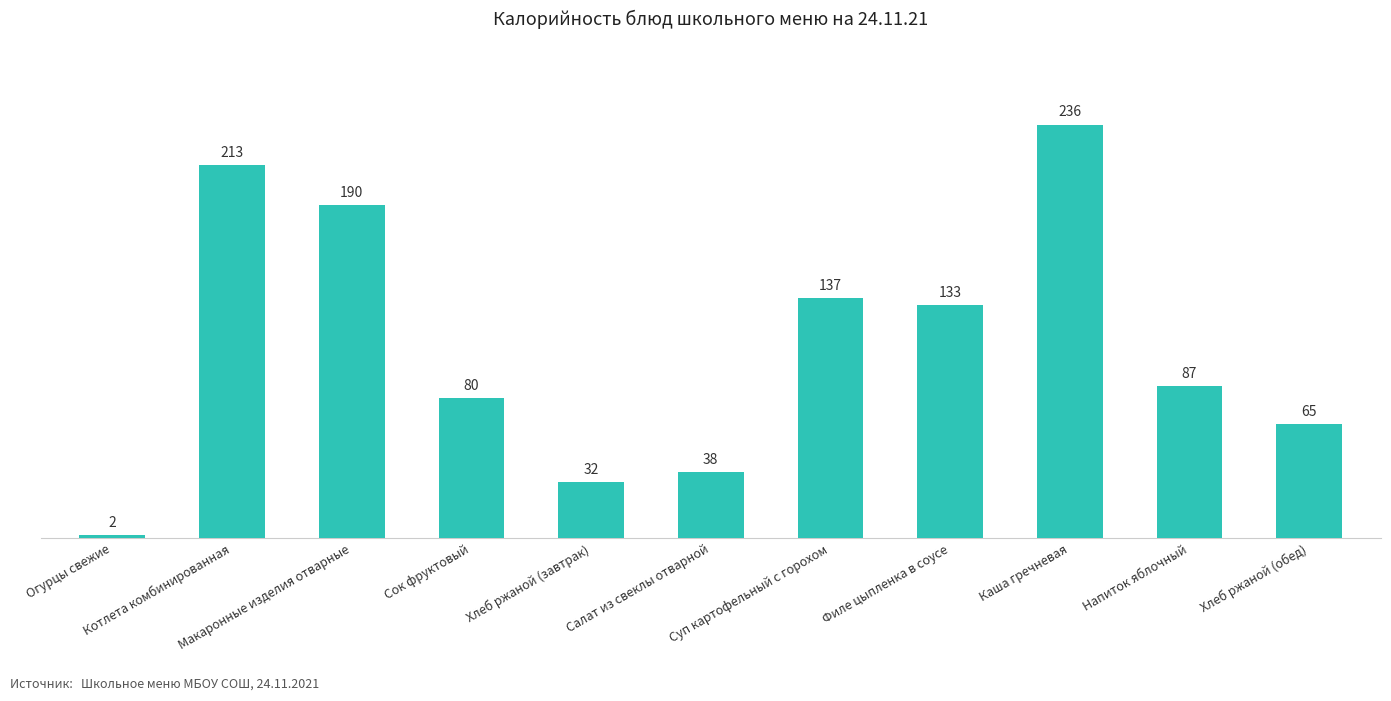

Reading left to right, what are all the values shown in this chart?

2	213	190	80	32	38	137	133	236	87	65